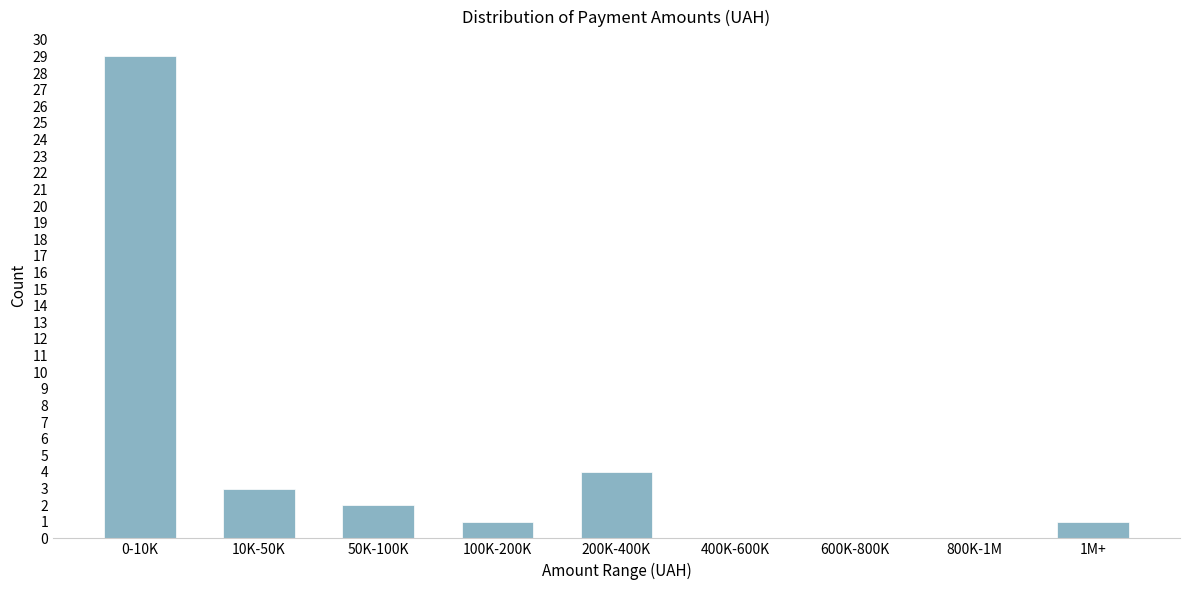

Reading right to left, transcribe all the data shown in this chart.

1M+=1	800K-1M=0	600K-800K=0	400K-600K=0	200K-400K=4	100K-200K=1	50K-100K=2	10K-50K=3	0-10K=29